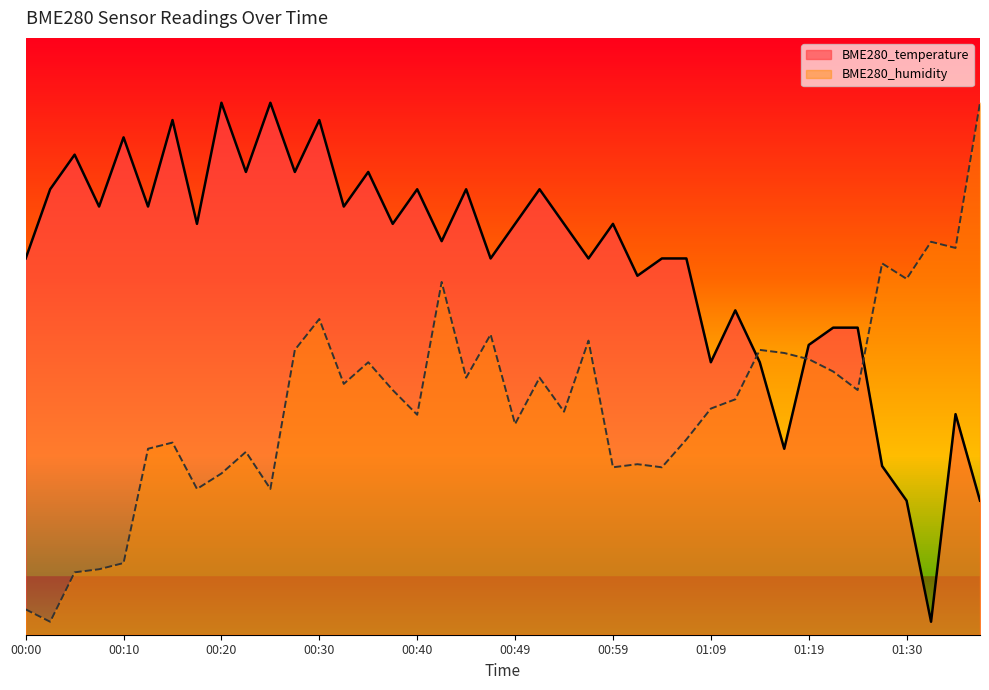

The value of BME280_humidity at 00:44 is 42.5. True or false?

False